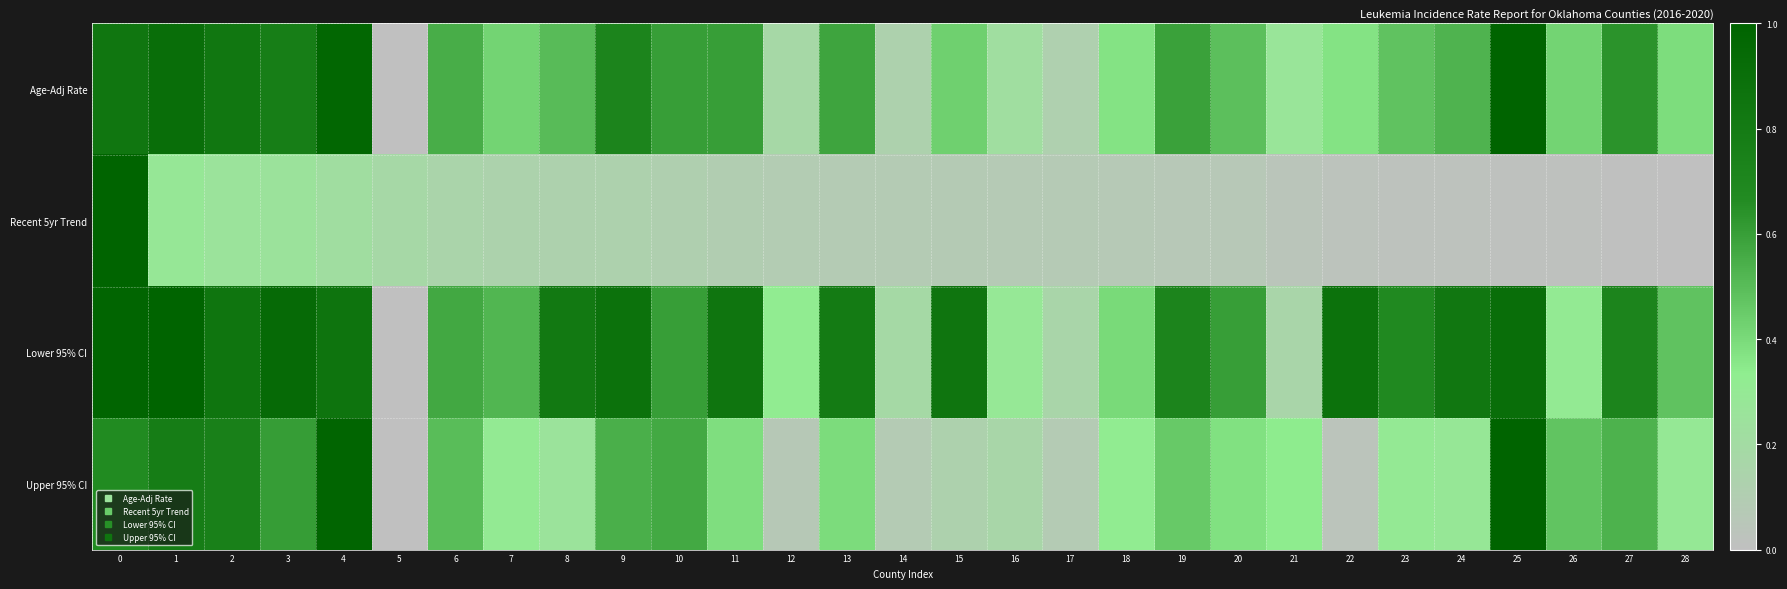

Which has a higher value, 4 or 28?

4